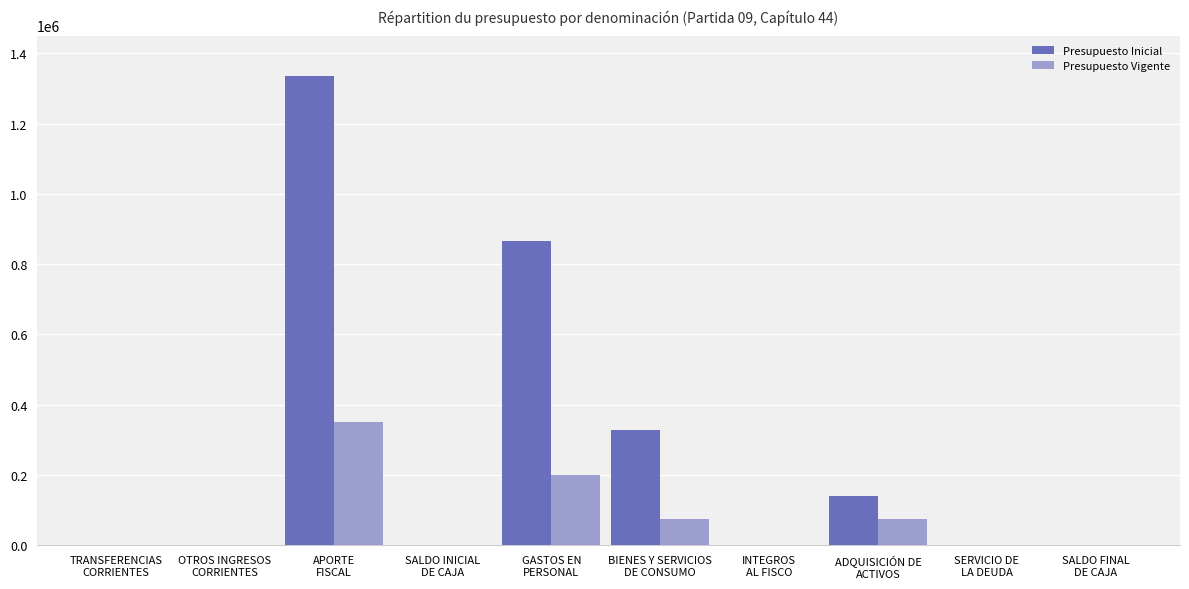

Which series changed the most between APORTE
FISCAL and SALDO INICIAL
DE CAJA?

Presupuesto Inicial